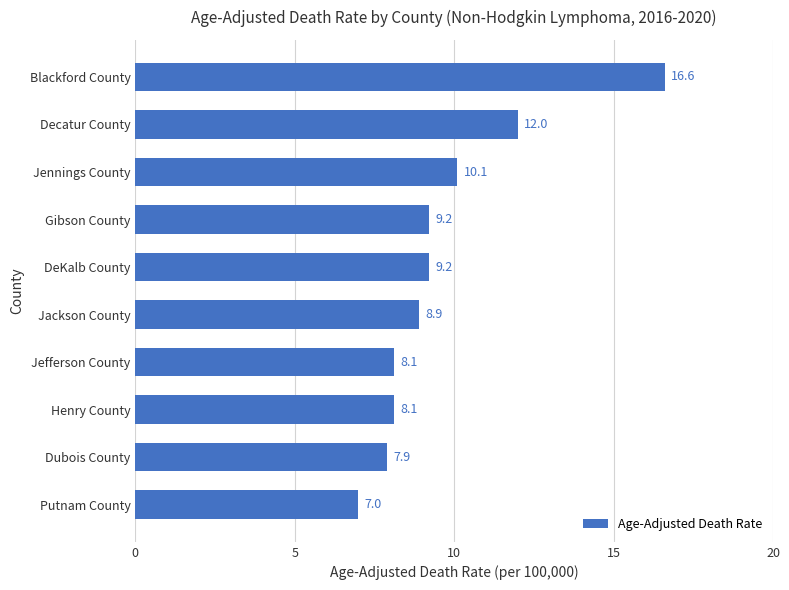

What is the approximate value at Decatur County?

12.0